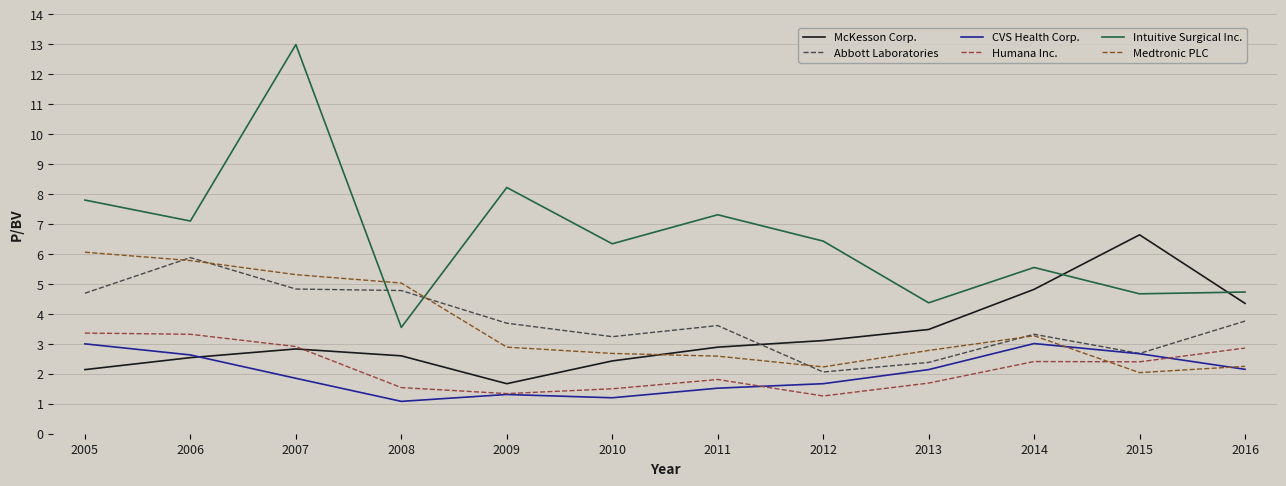

Read the Intuitive Surgical Inc. value at 2007.

13.0